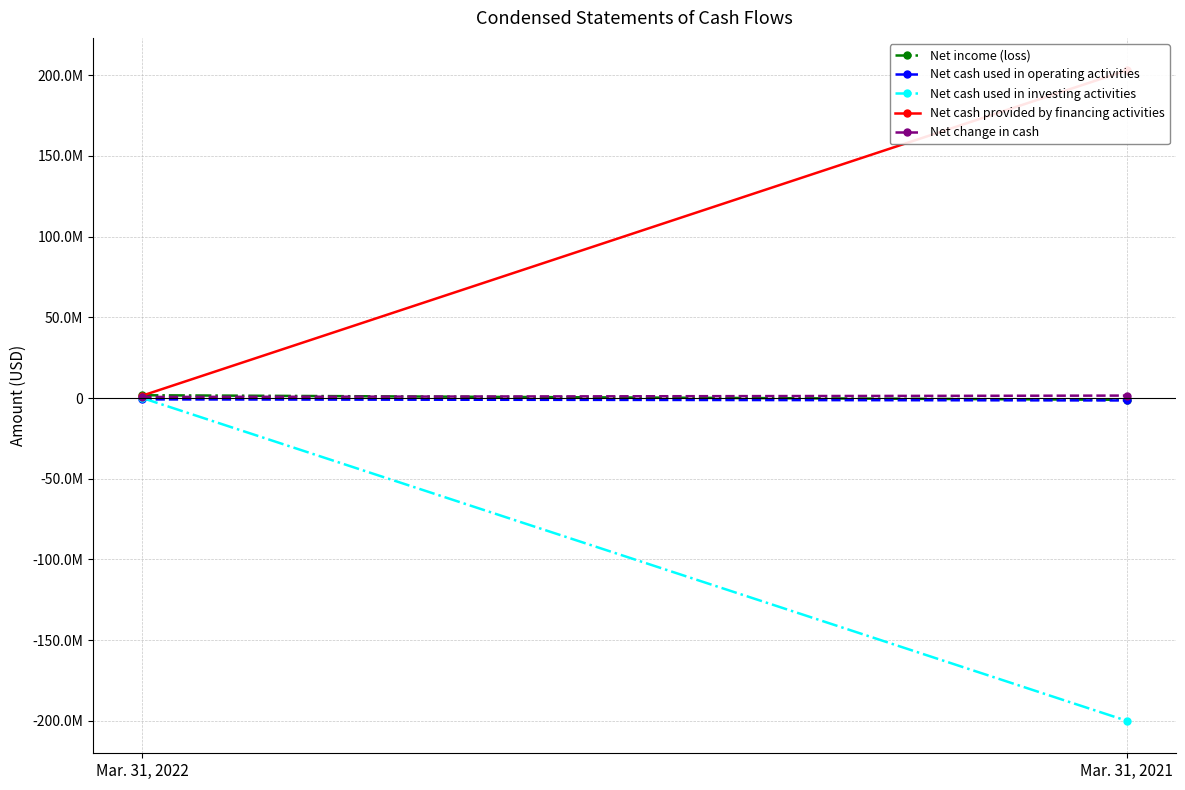

What is the value of the Net cash used in operating activities point at the 2nd from the left?

-1512837